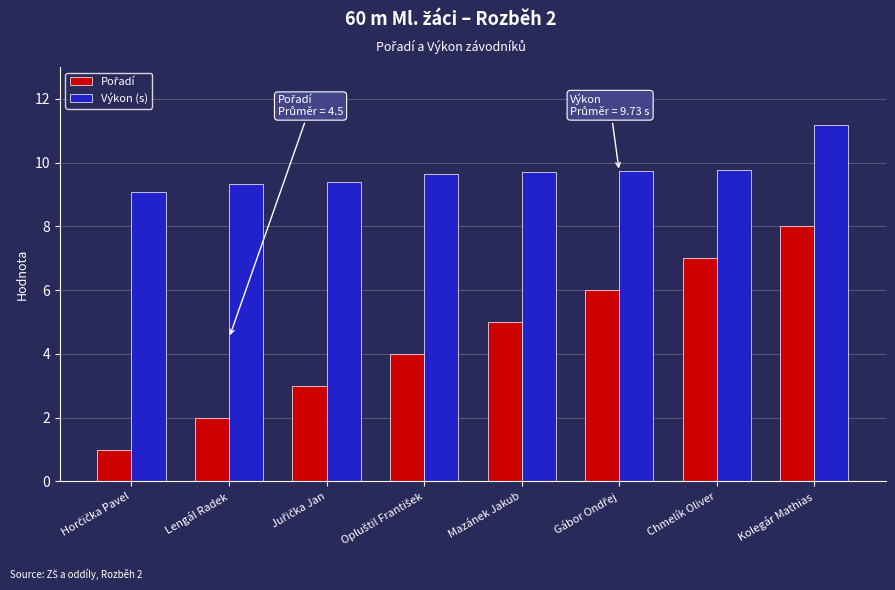

What is the label of the 2nd bar from the right?

Chmelík Oliver